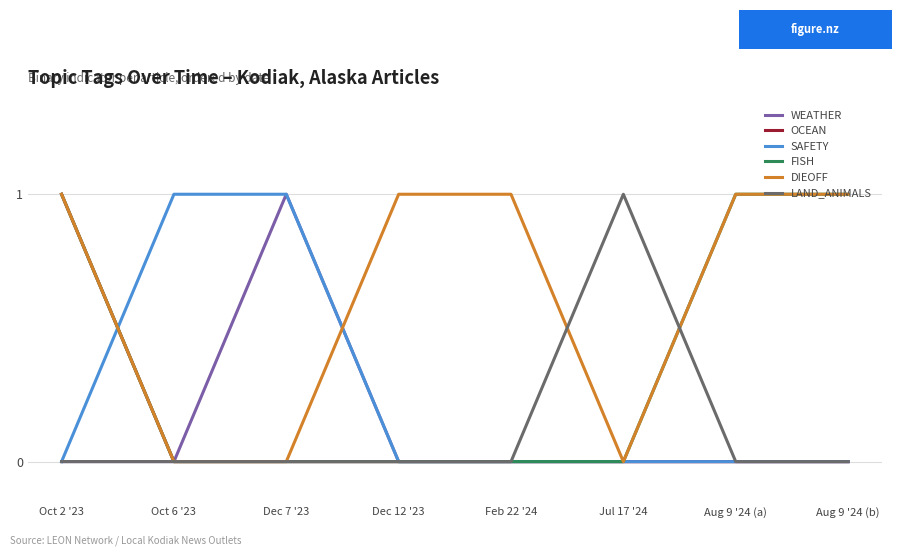

Which series has the largest total across all categories?

DIEOFF